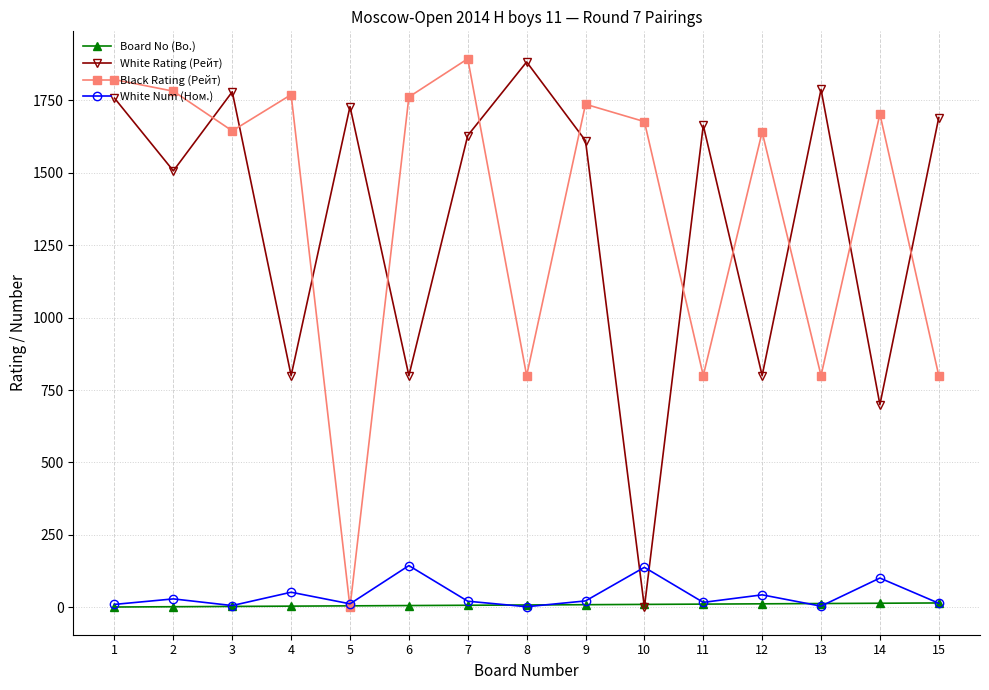

Is this an area chart (filled region under the line)?

No